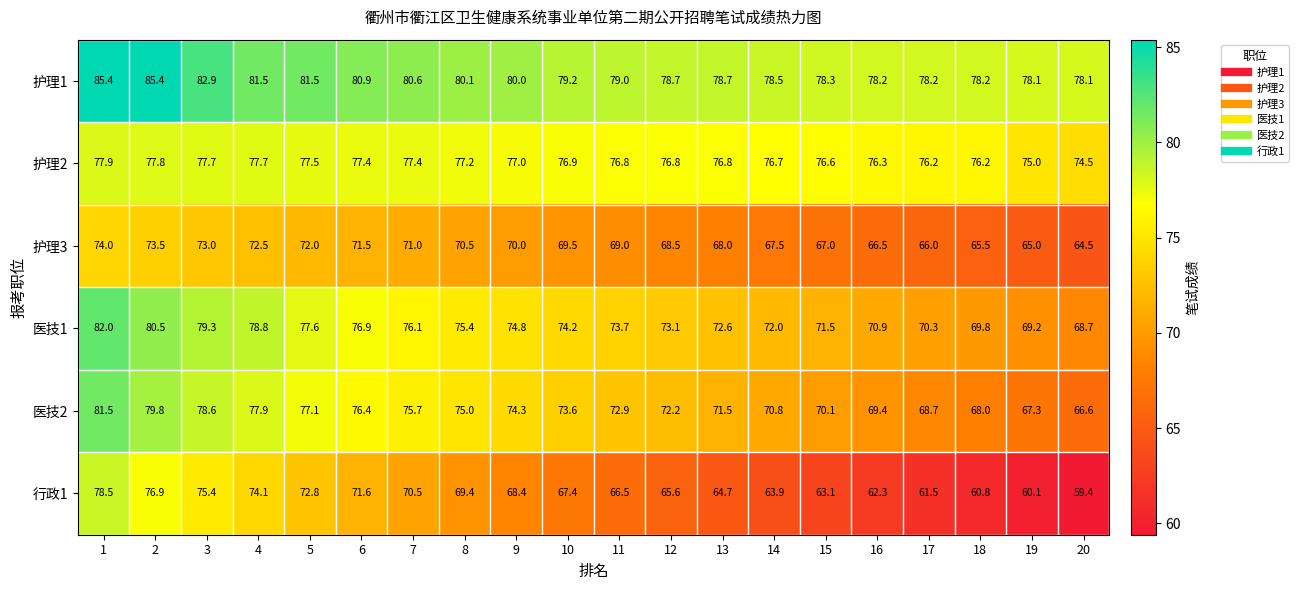

The value of 护理3 at 16 is 117.9. True or false?

False